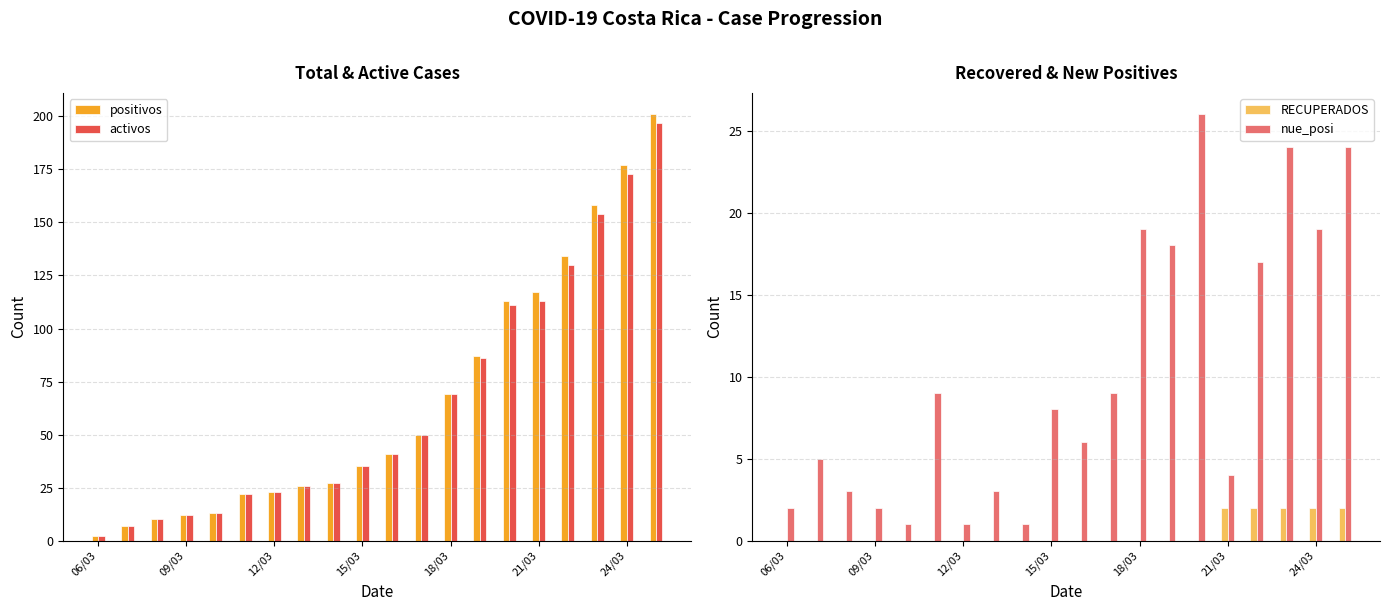

How many groups of bars are there?

20